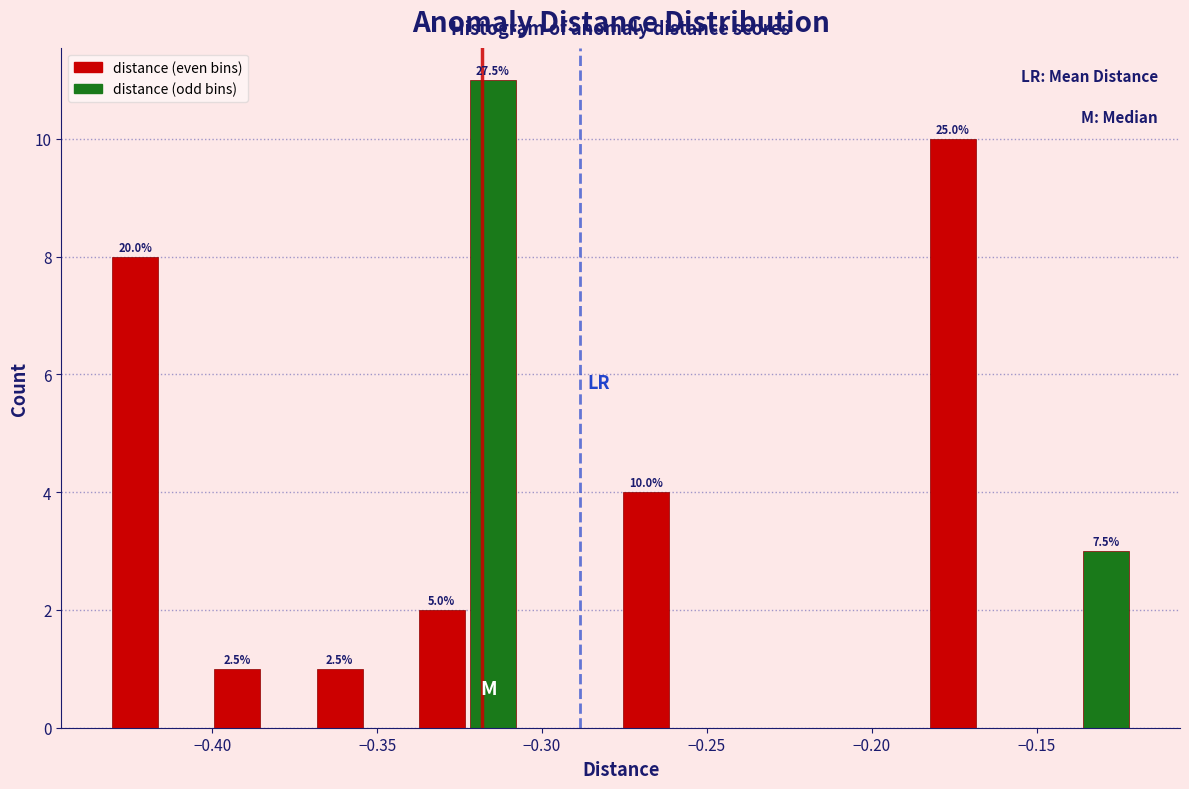

Read against the x-axis, roughly where is the centre of the tallest bar?

-0.315